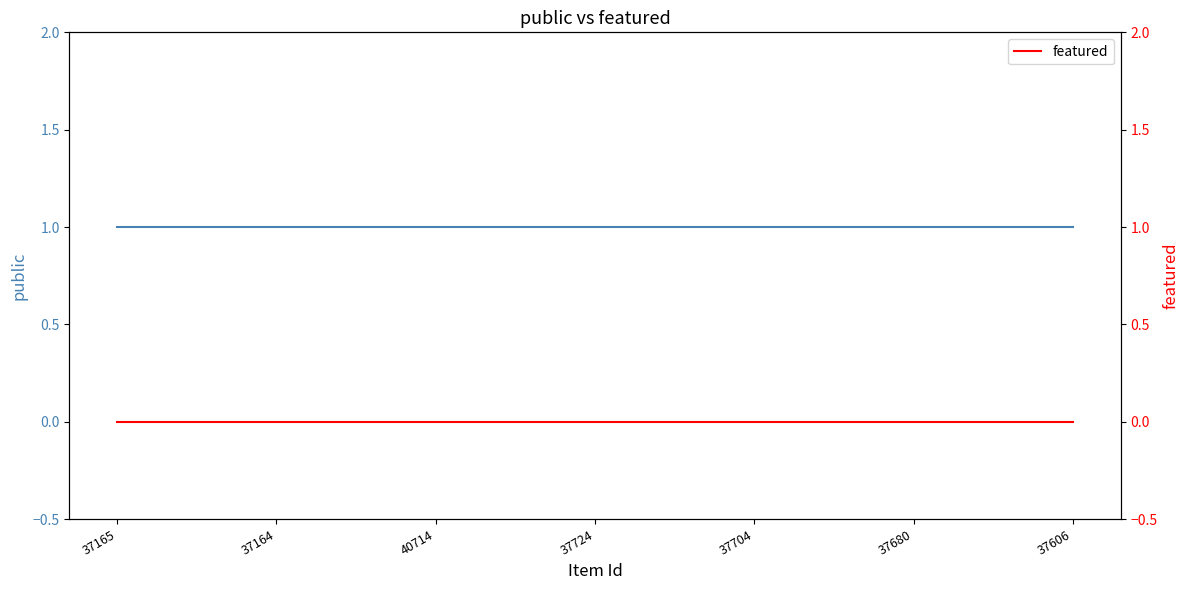

Is this an area chart (filled region under the line)?

No